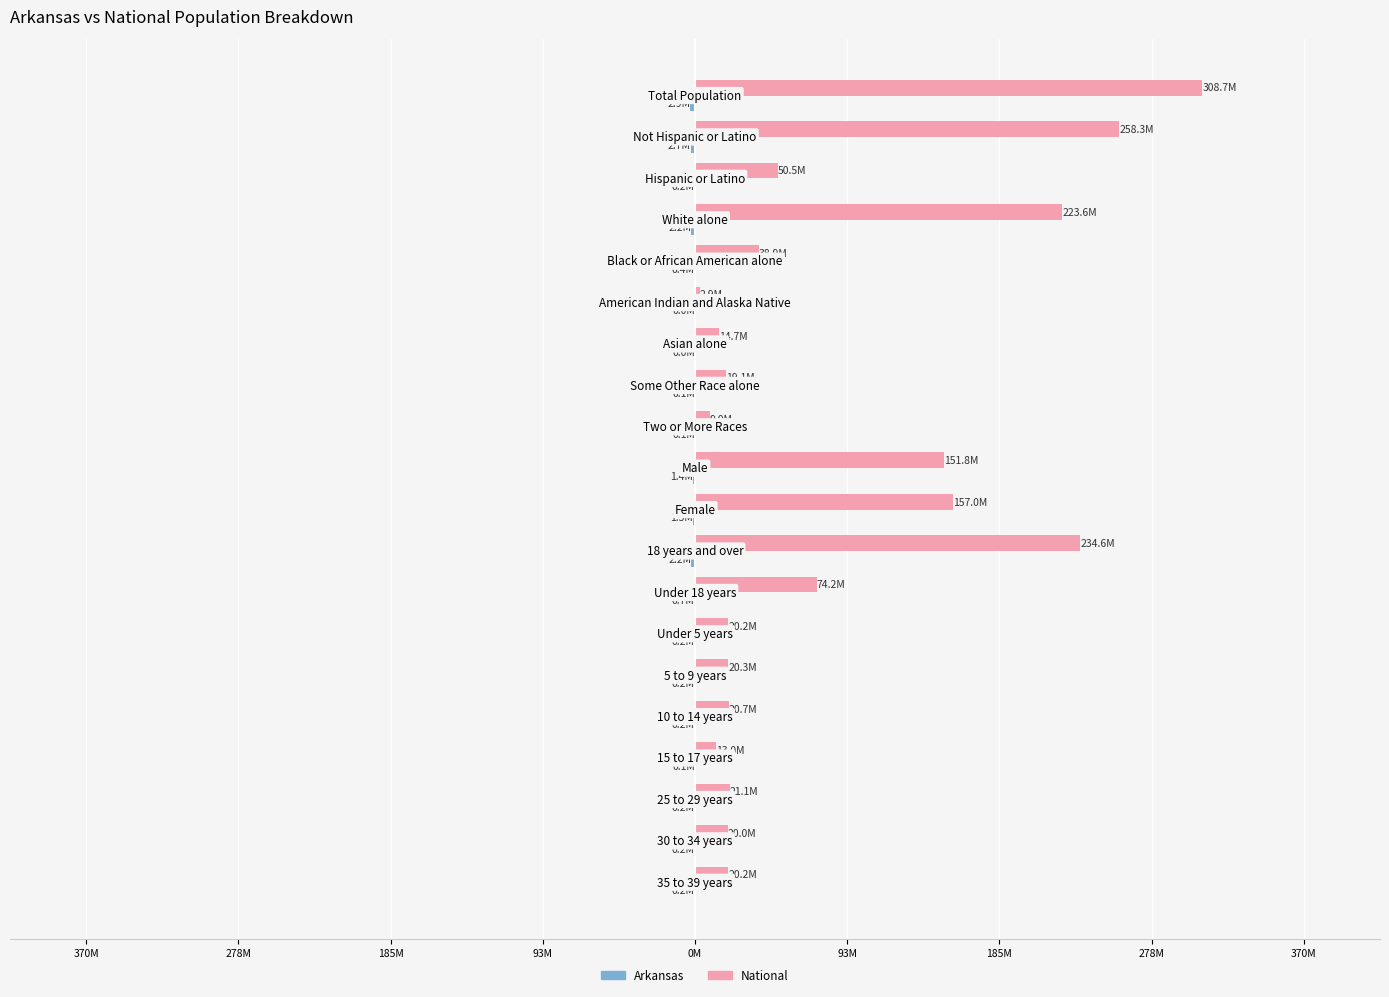

How many series are shown in this chart?

2